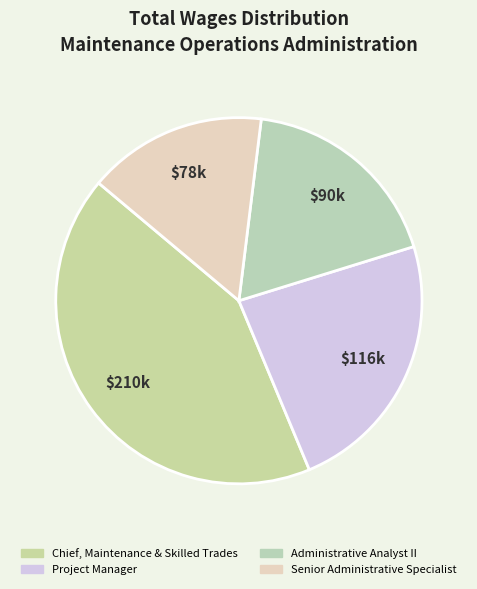

Does any single category account for the majority?

No